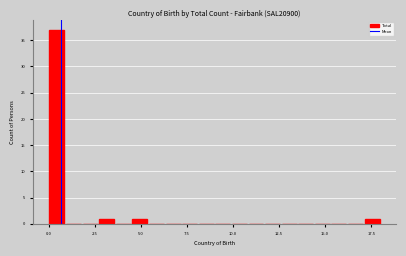

Read against the x-axis, roughly where is the centre of the tallest bar?

0.5